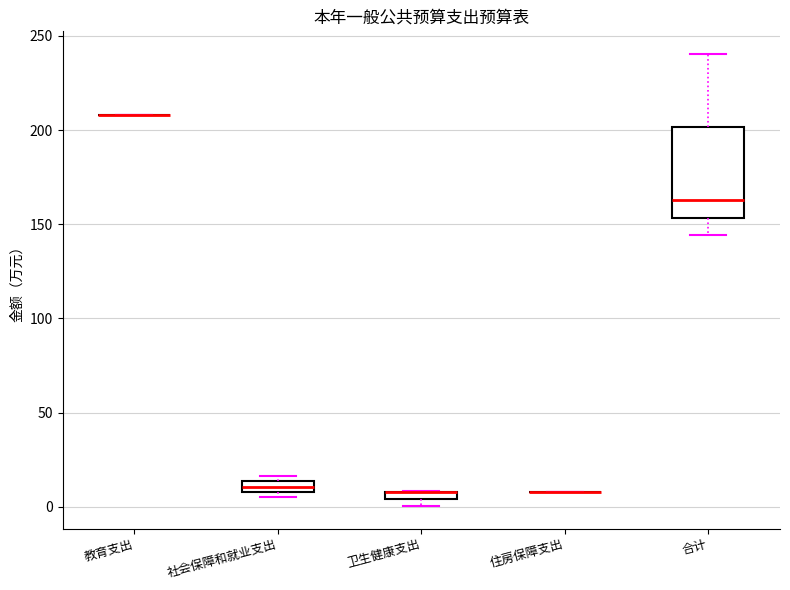

Where does the lower whisker of the box for 合计 end on the y-axis? The values are not printed on the chart, so give them approximately, as read against the axis.

145